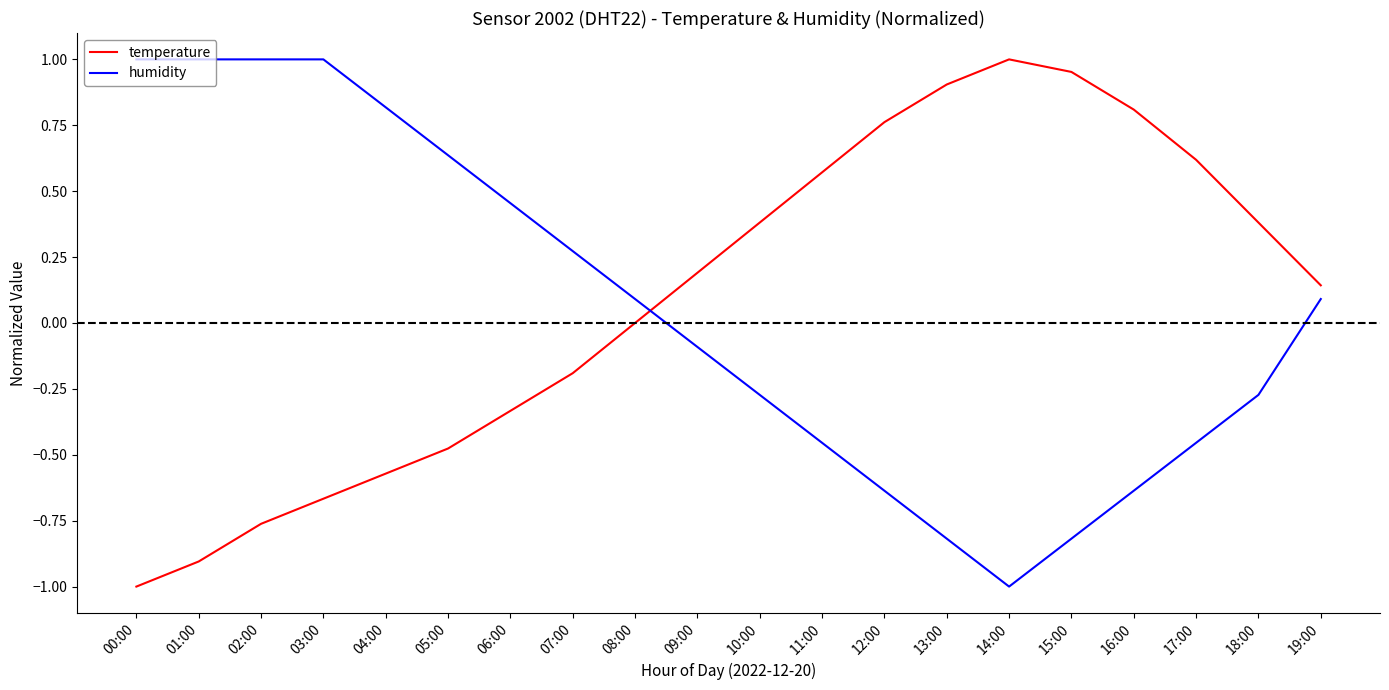

Between 11:00 and 17:00, which series saw the biggest shift?

temperature